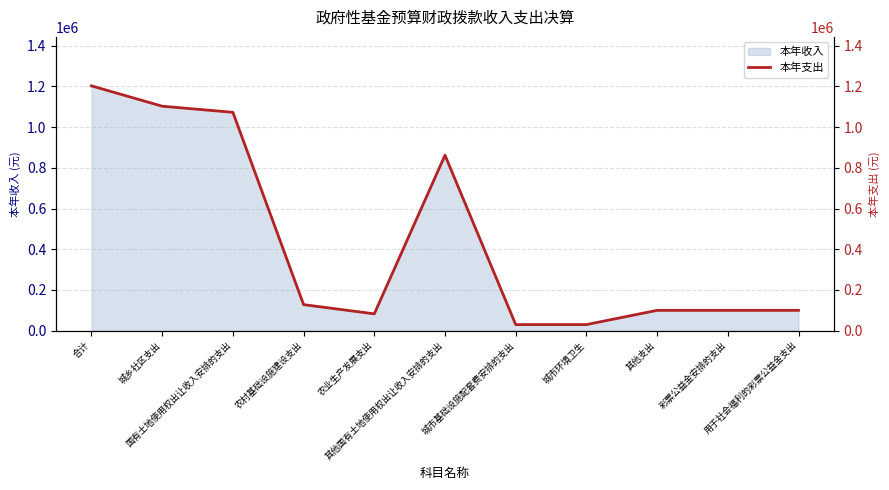

Reading right to left, extract all data points from this chart.

100000.0	100000.0	100000.0	29961.8	29961.8	862147.2	82800.0	128058.0	1073005.2	1102967.0	1202967.0